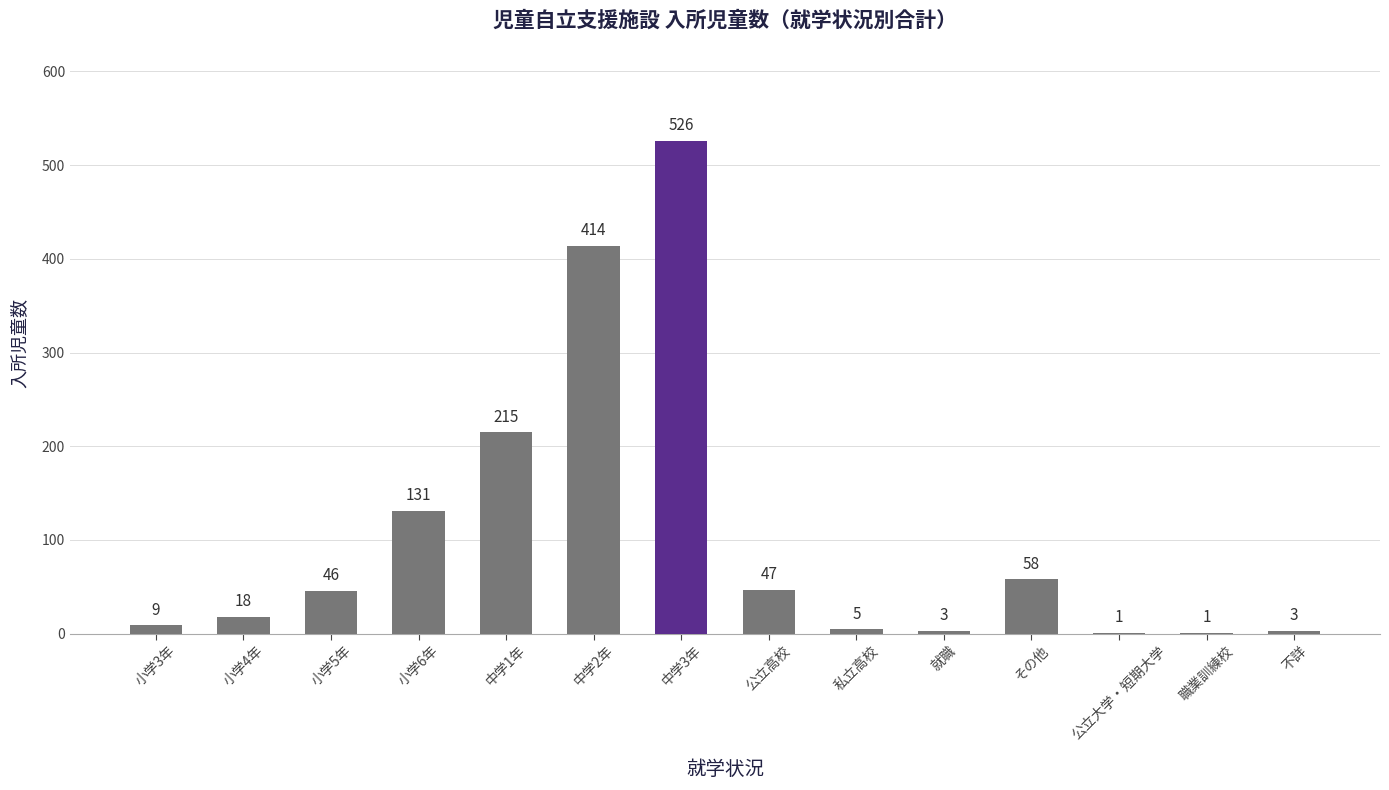

Which has a higher value, その他 or 就職?

その他